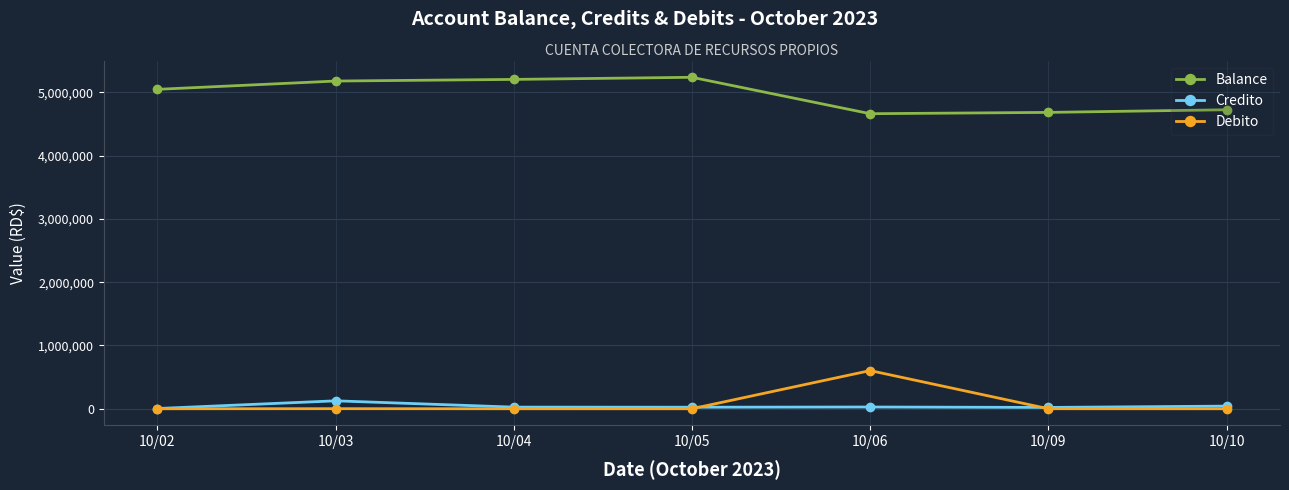

The Debito series shows 236.2 at 10/05. True or false?

True